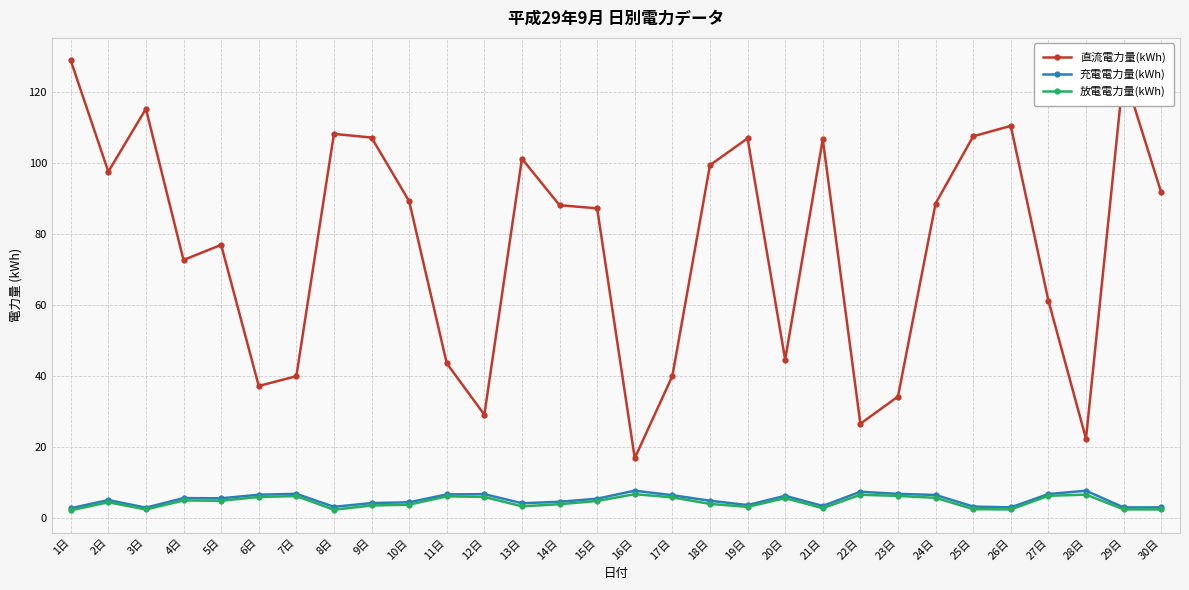

What is the difference between the maximum and minimum values in the 直流電力量(kWh) series?

112.0